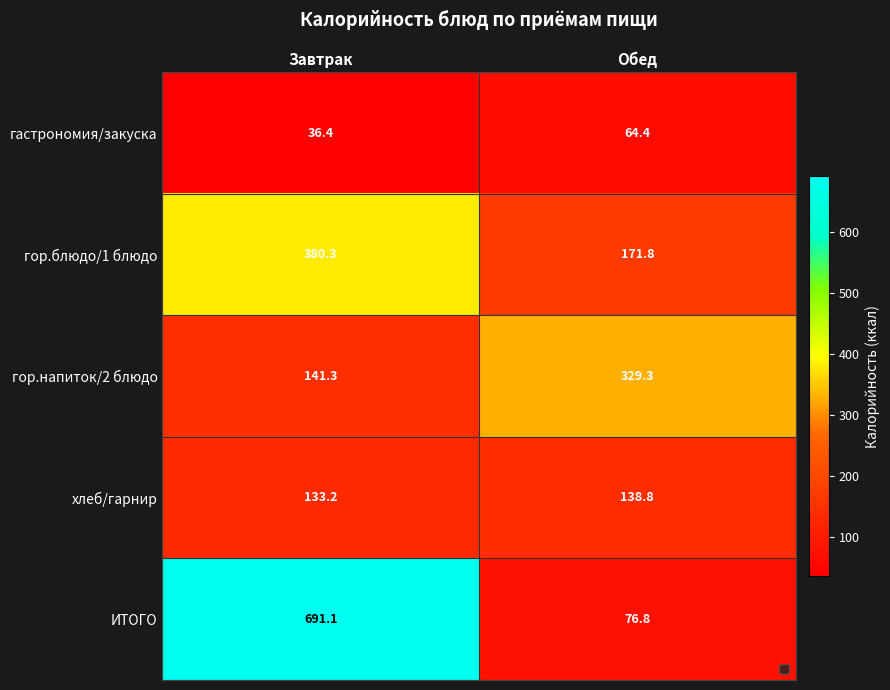

At which category is the sum across all series the highest?

Завтрак